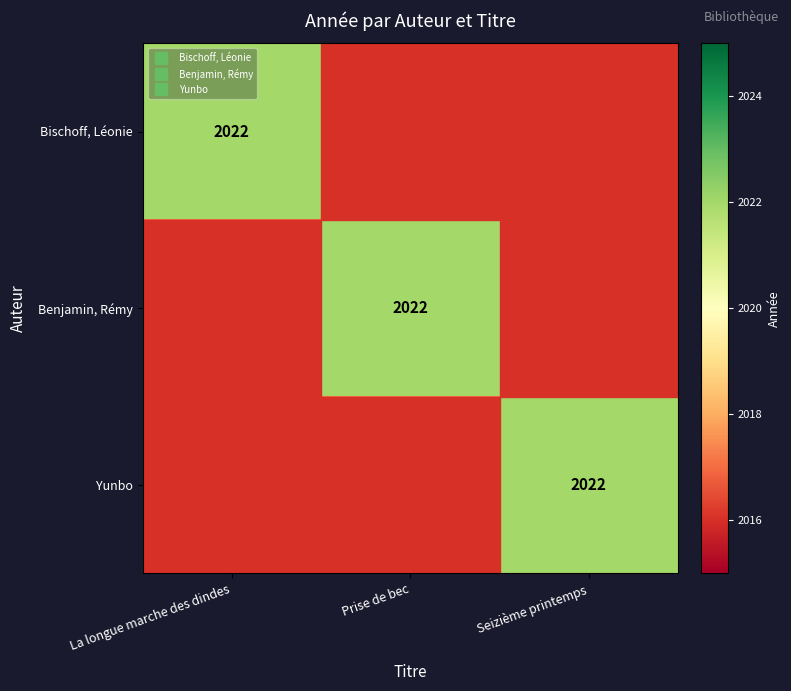

What is the minimum value shown in the chart?

2017